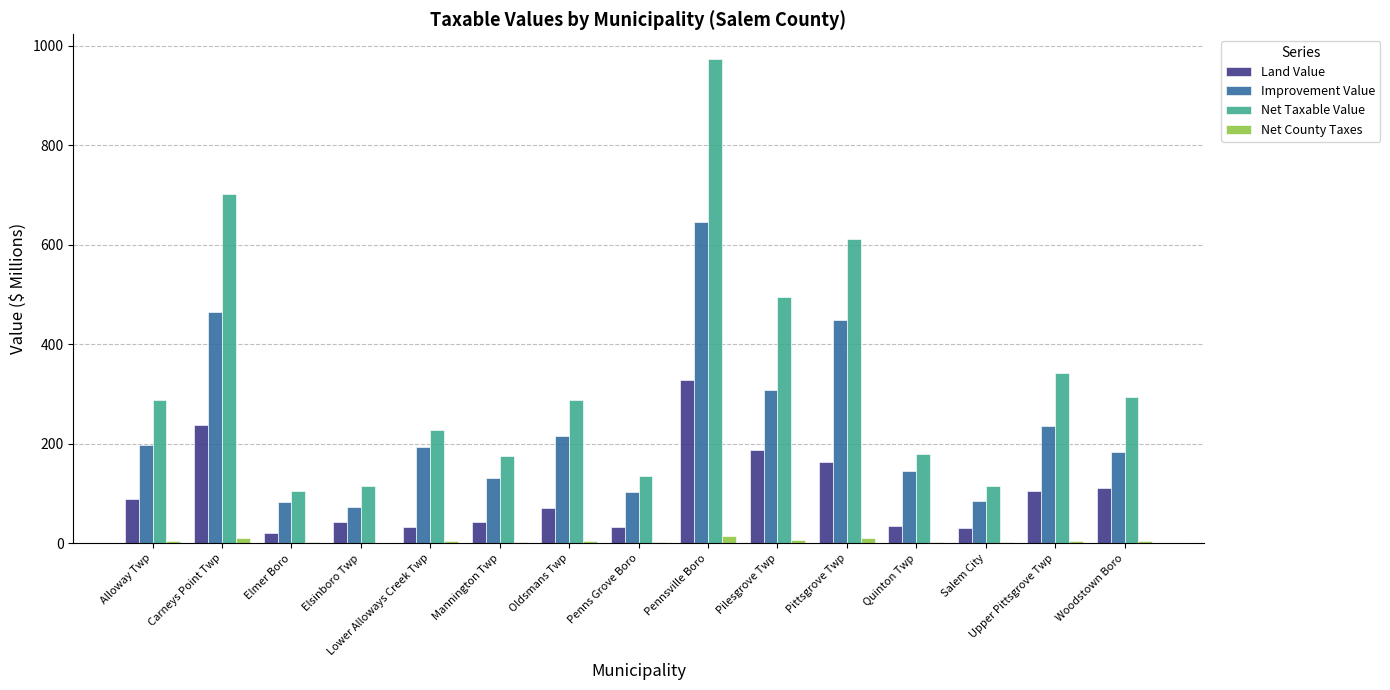

Between Lower Alloways Creek Twp and Upper Pittsgrove Twp, which series saw the biggest shift?

Net Taxable Value